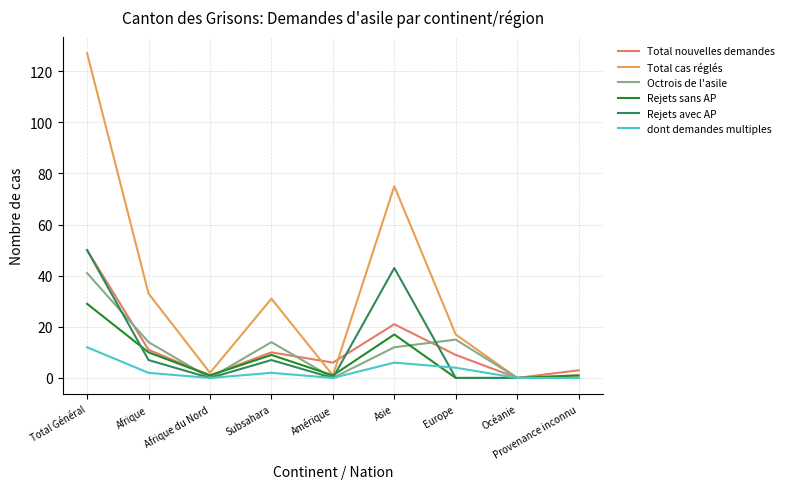

Is the value of Total cas réglés at Provenance inconnu greater than the value of Total nouvelles demandes at Subsahara?

No